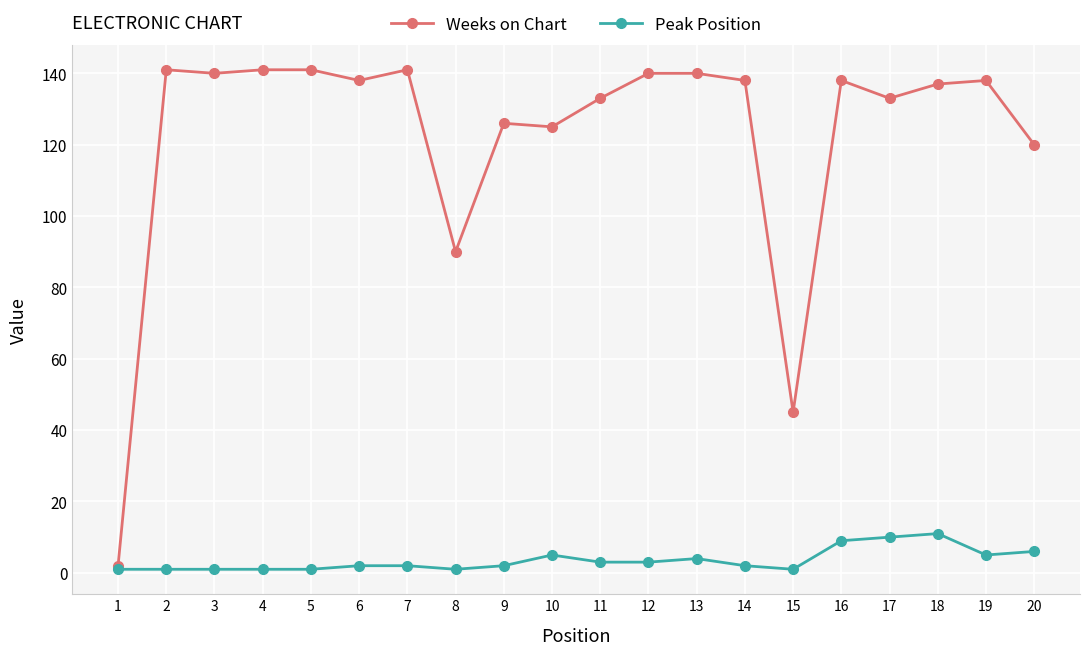

Rank the series at 9 from lowest to highest value.

Peak Position, Weeks on Chart